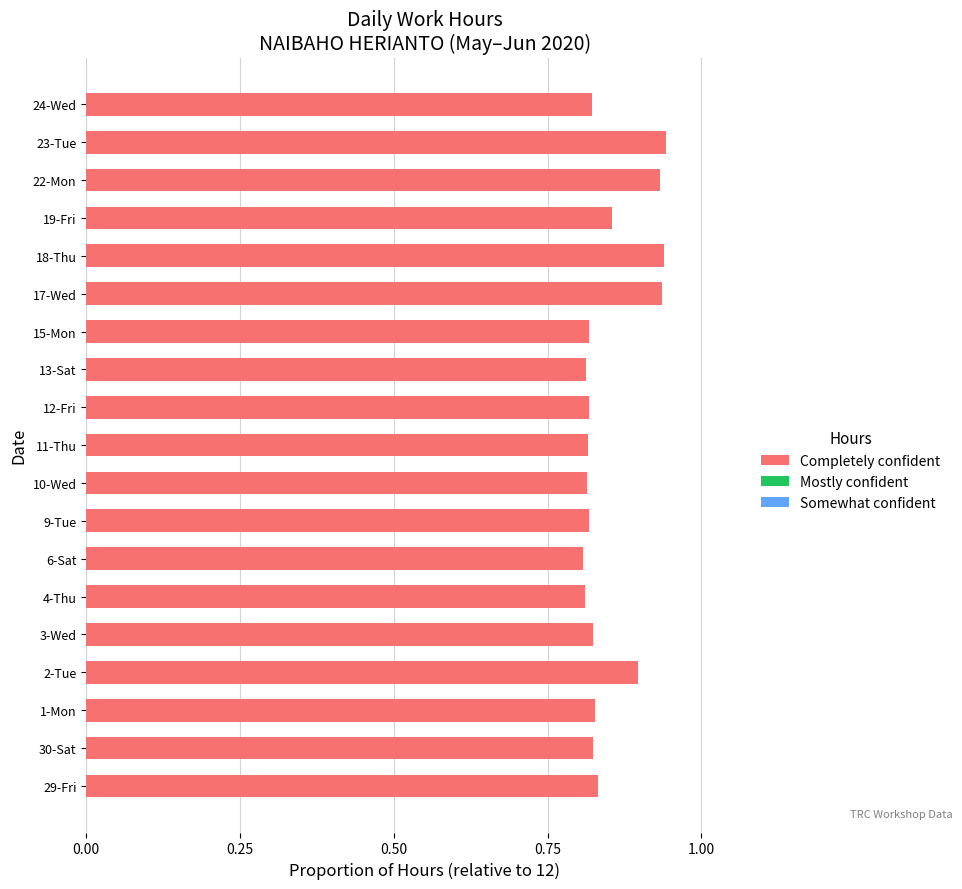

What is the sum of all values?

16.1